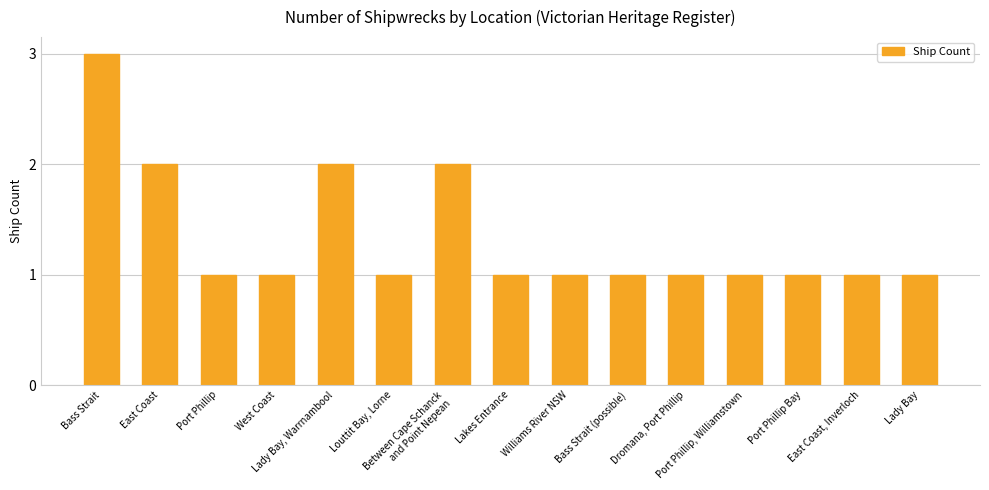

What is the label of the 15th bar from the right?

Bass Strait